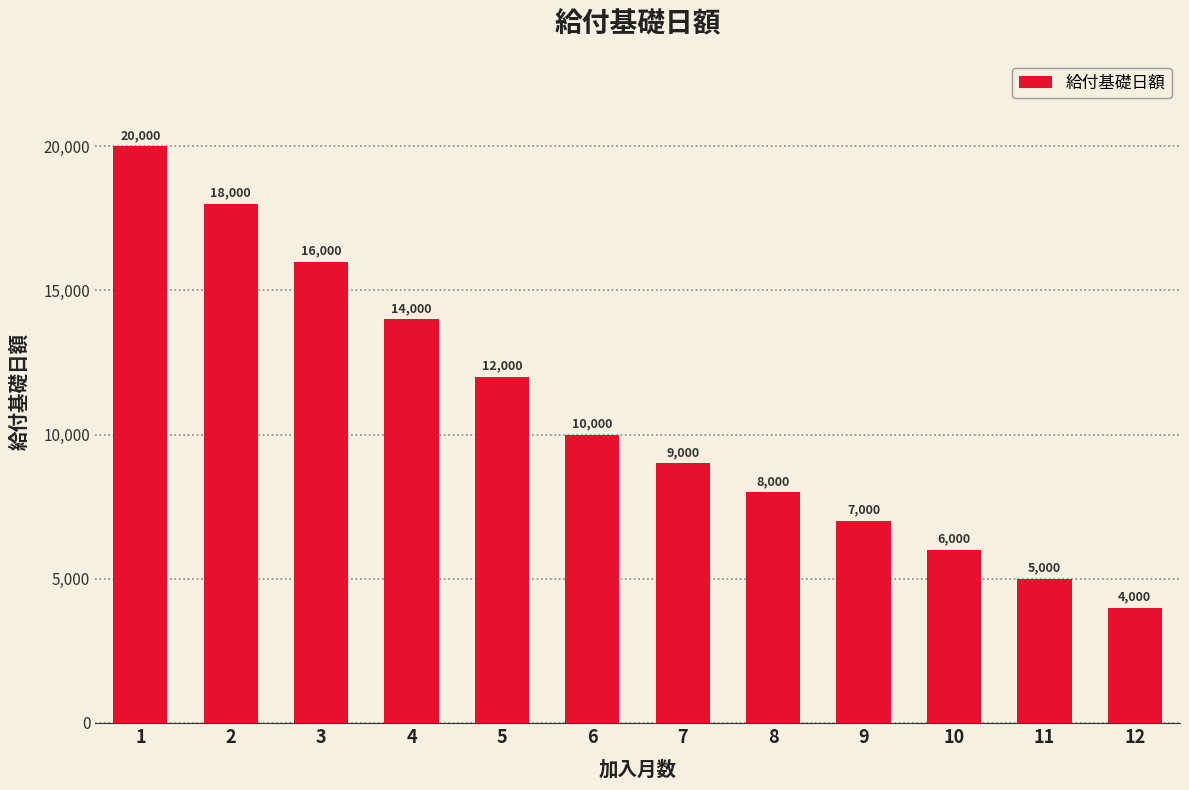

Reading left to right, transcribe all the data shown in this chart.

20000	18000	16000	14000	12000	10000	9000	8000	7000	6000	5000	4000